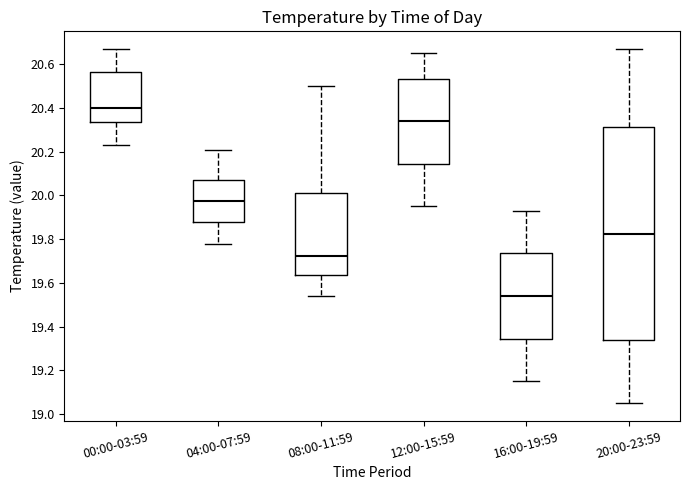

Which box is the tallest, from its lower edge to its upper edge?

20:00-23:59